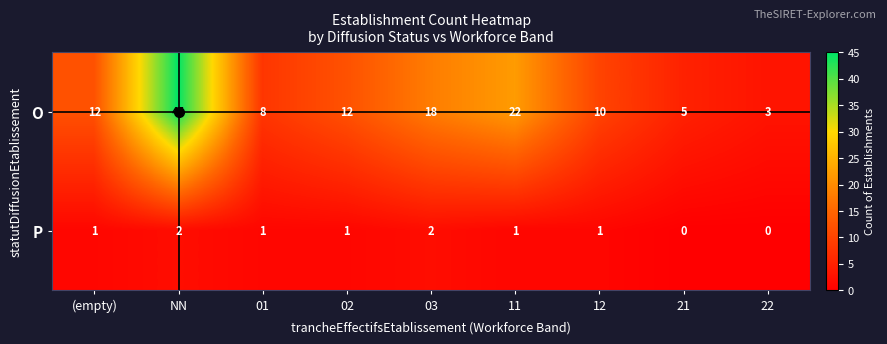

Which category has the highest value in the O series?

NN